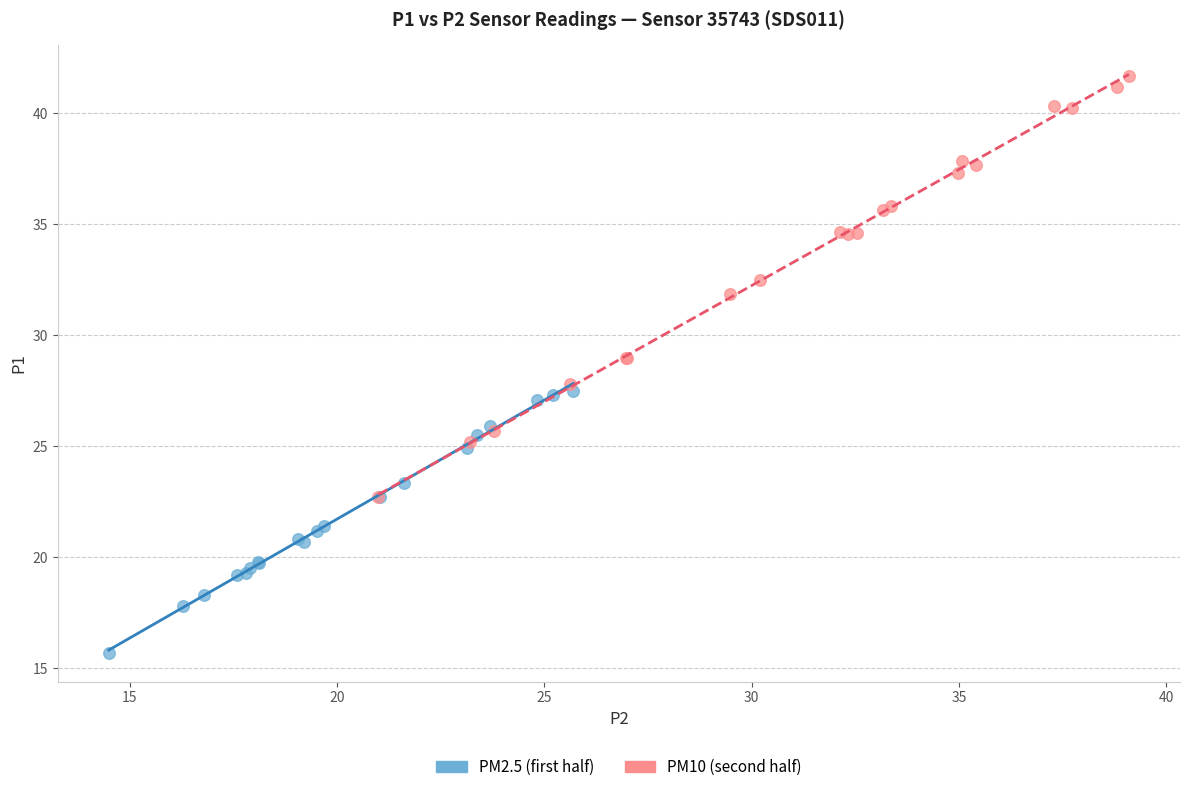

Which series has the widest spread of Y values?

PM10 (second half)